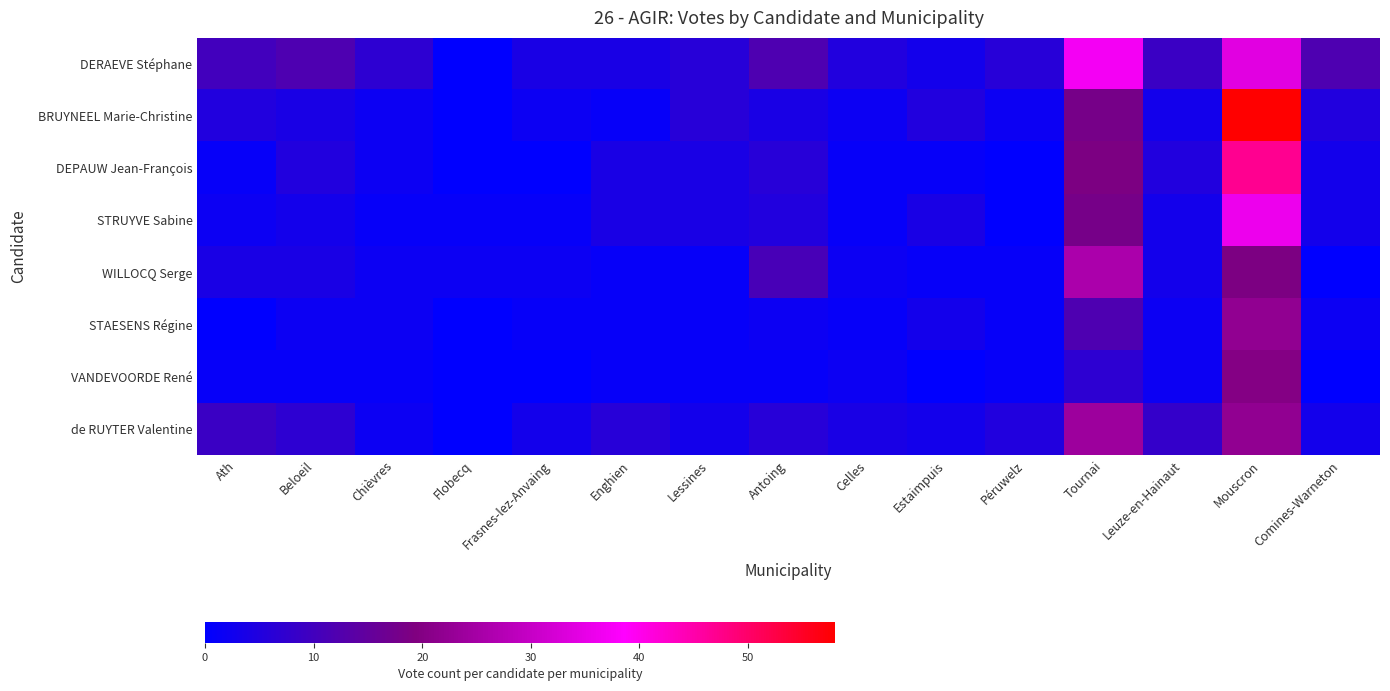

At which category is the sum across all series the highest?

Mouscron